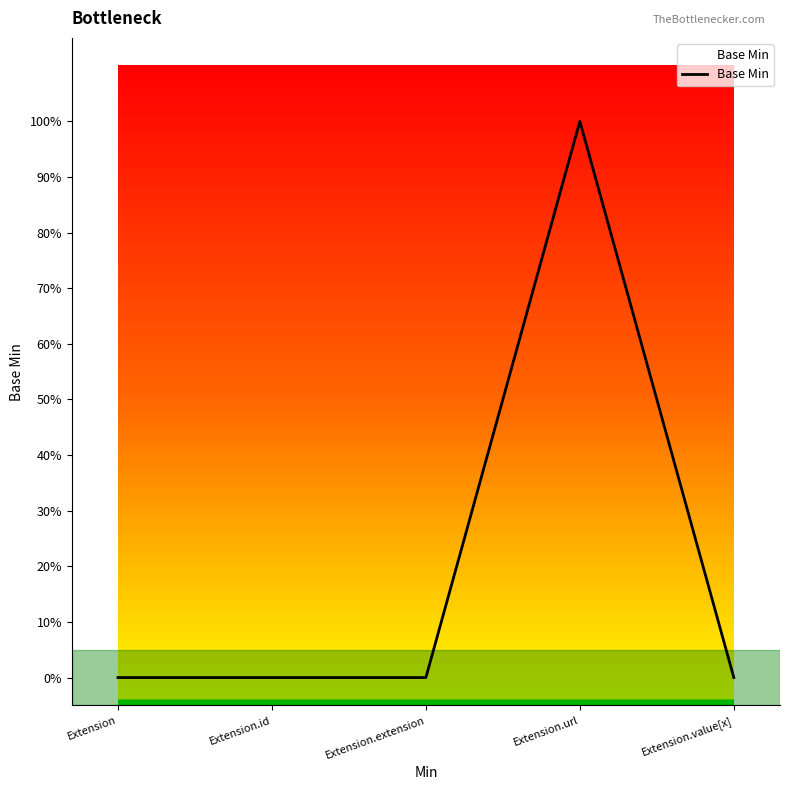

Which has a higher value, Extension.extension or Extension?

Extension.extension